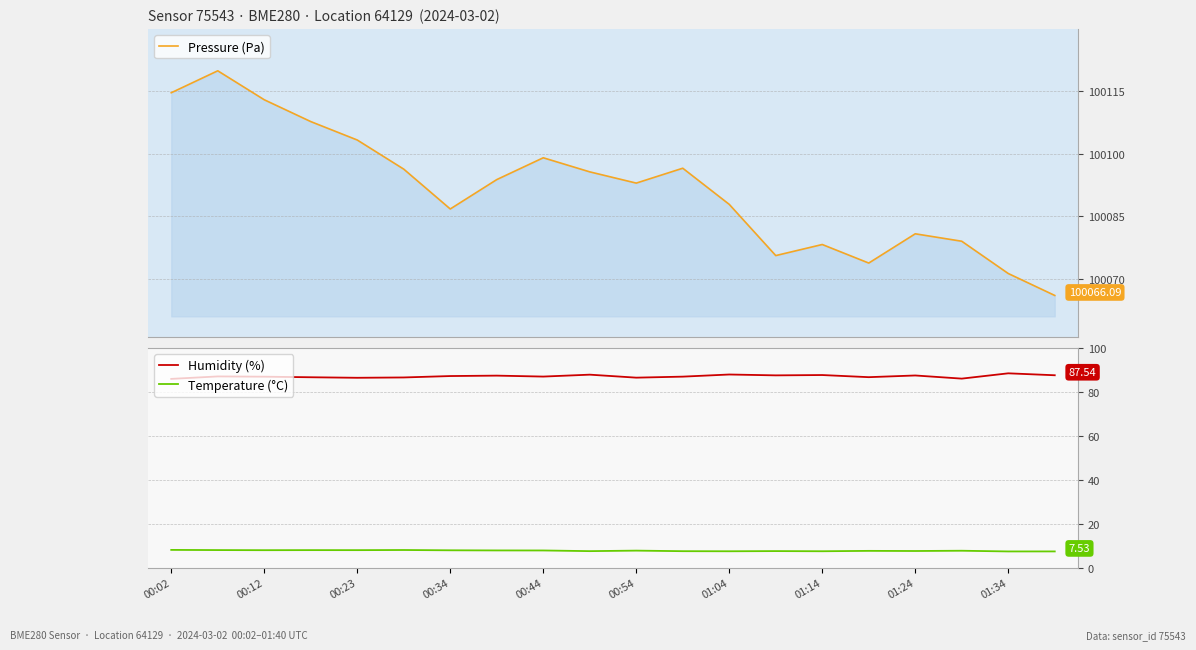

What is the difference between the maximum and second lowest values in the Humidity (%) series?

2.4